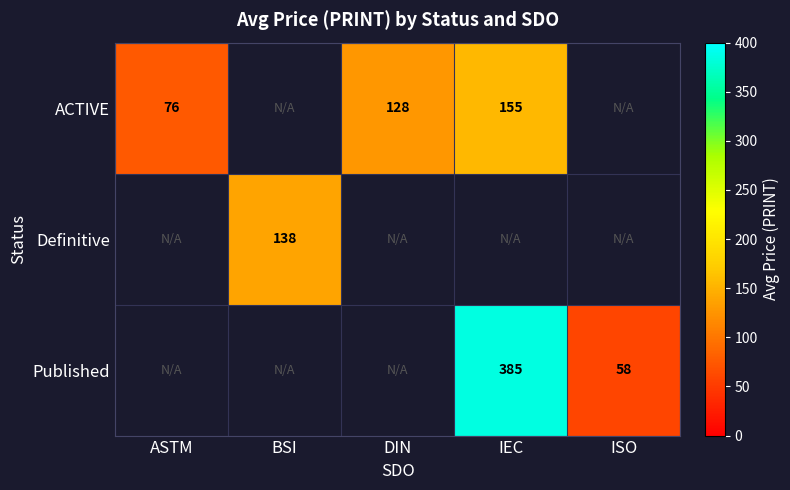

Is the value of Published at ISO greater than the value of ACTIVE at ASTM?

No